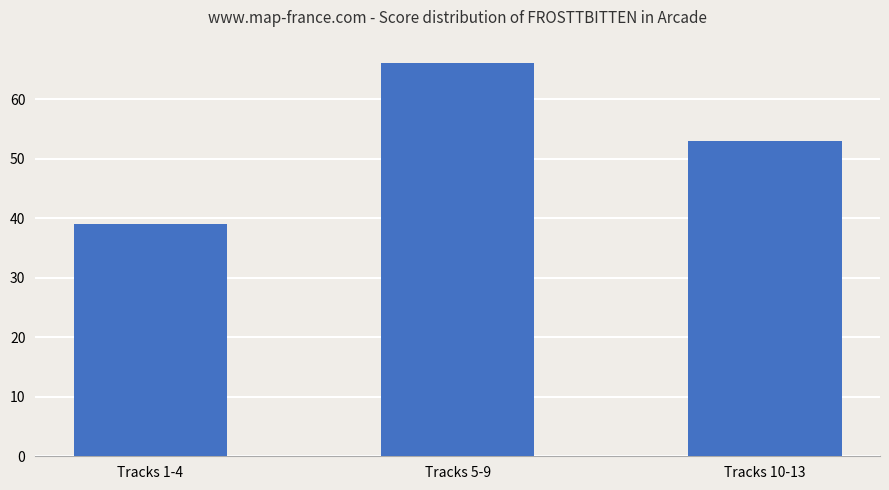

What is the sum of the values at Tracks 10-13 and Tracks 1-4?

92